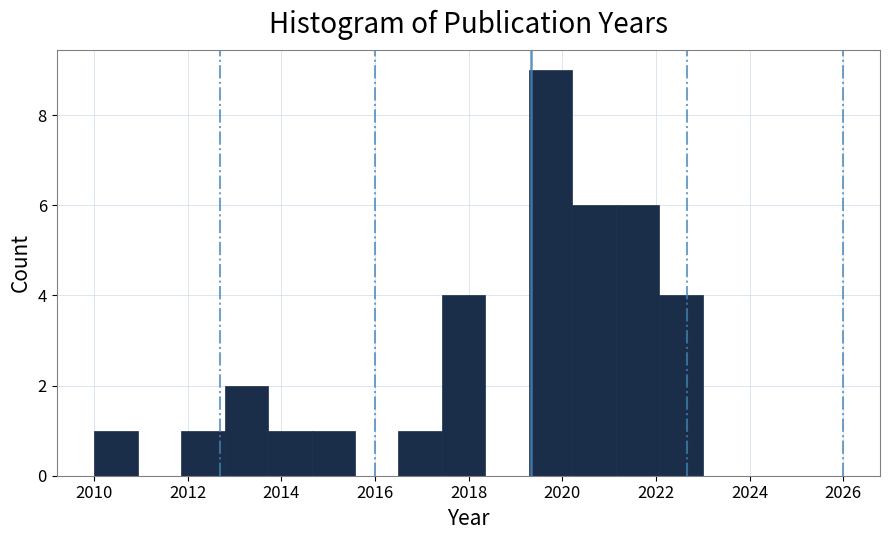

How tall is the bar that spans 2021.2 to 2022.0 on the x-axis? Neither the bar edges nor the heights are printed on the chart, so give them approximately, as read against the axes.

6